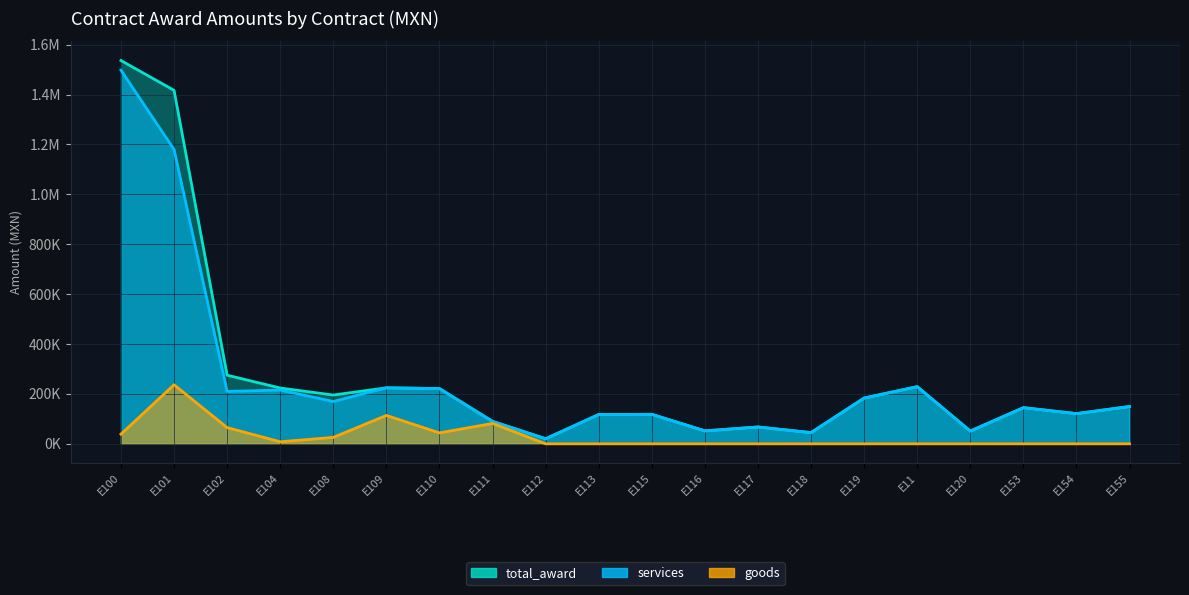

What are all the series names shown in the legend?

services, goods, total_award